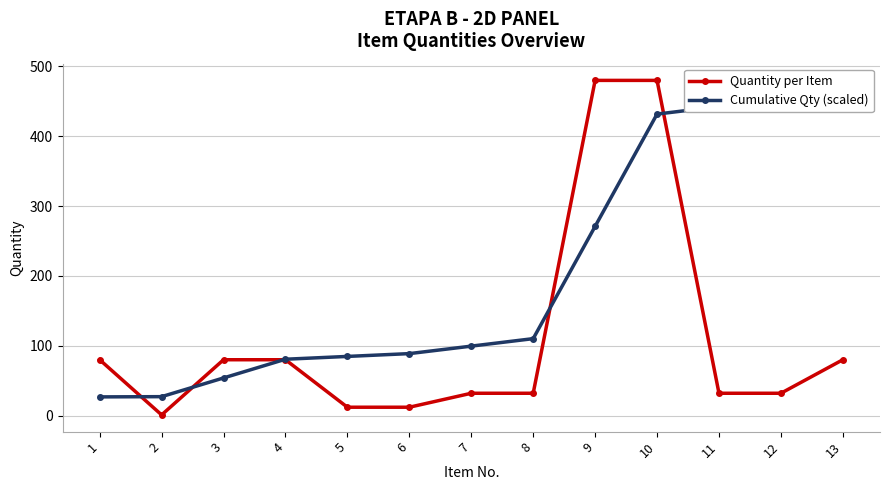

Is it true that Cumulative Qty (scaled) equals 811.7 at 12?

False